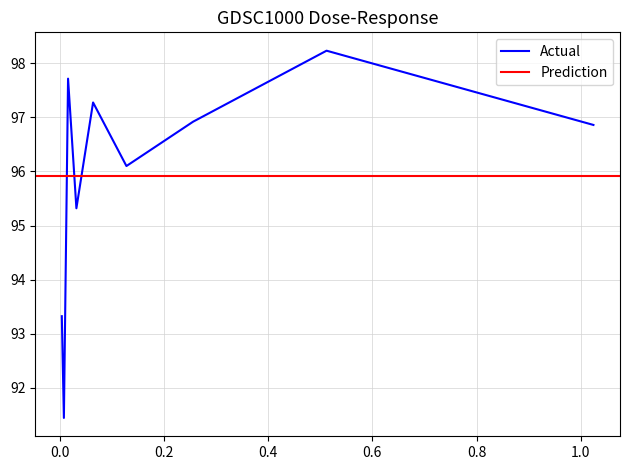

Which category has the highest value across all series?

0.512